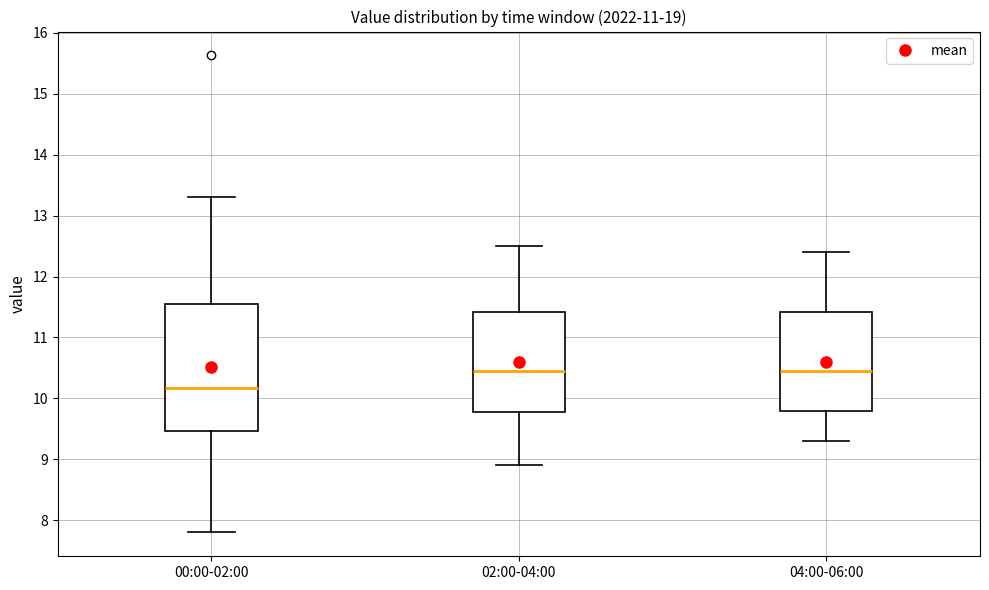

Which box is the tallest, from its lower edge to its upper edge?

00:00-02:00